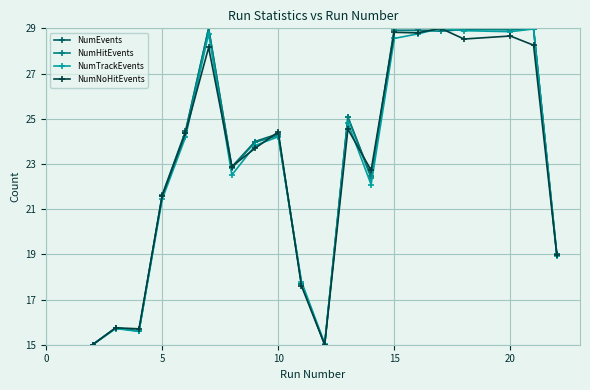

What is the value of the NumEvents point at the 18th from the left?

29.0